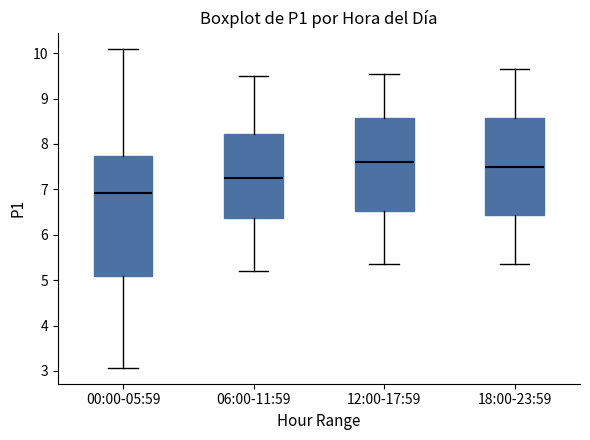

Which box is the tallest, from its lower edge to its upper edge?

00:00-05:59